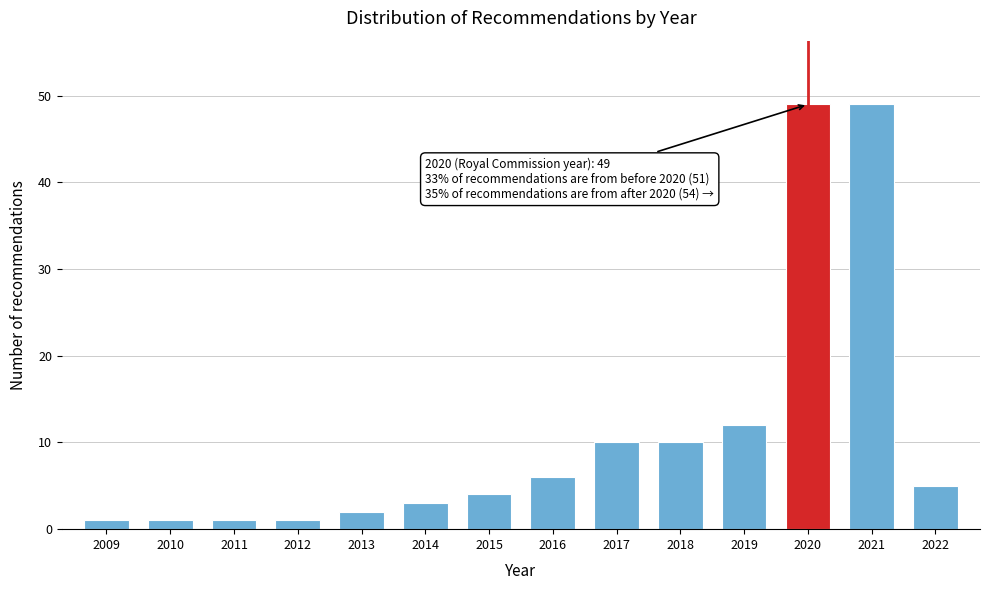

Reading left to right, what are all the values shown in this chart?

2009=1	2010=1	2011=1	2012=1	2013=2	2014=3	2015=4	2016=6	2017=10	2018=10	2019=12	2020=49	2021=49	2022=5